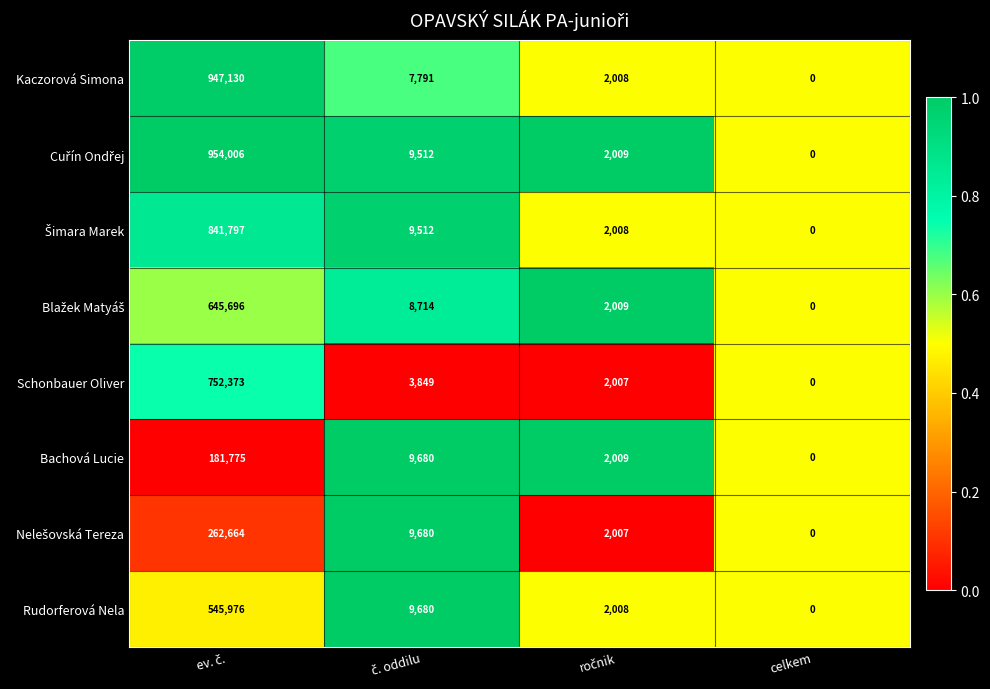

What is the difference between the maximum and minimum values in the Schonbauer Oliver series?

752373